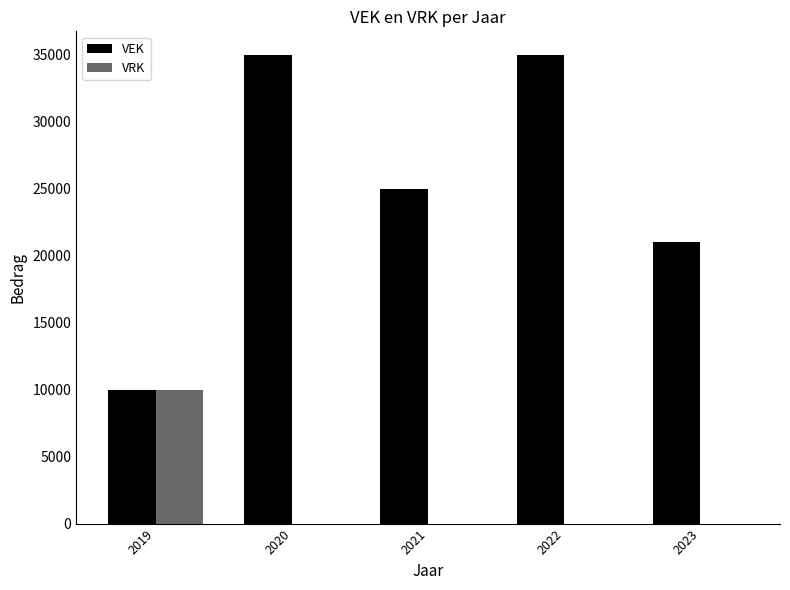

True or false: VEK has a value of 14815 at 2019.

False